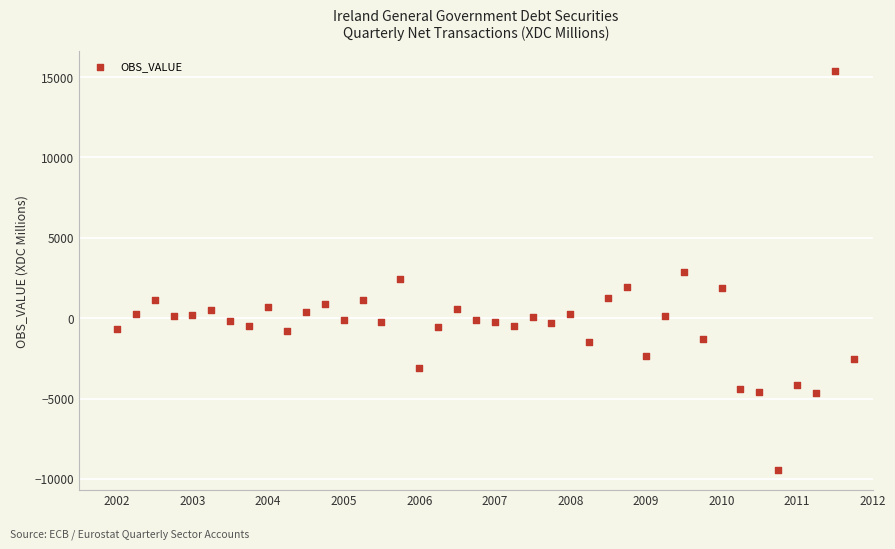

What is the range of Y values (max minus min)?

24782